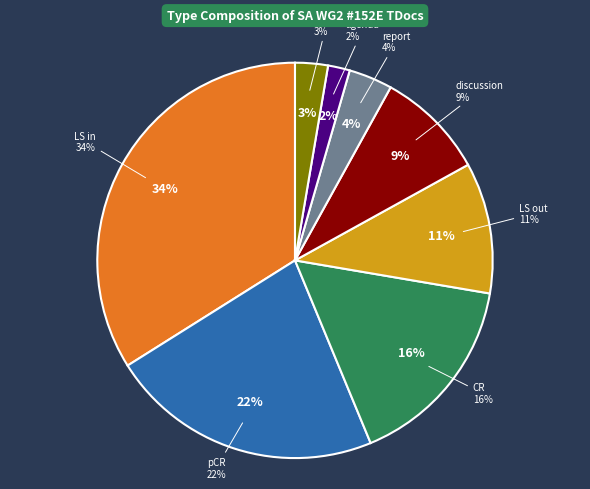

How many segments does this pie chart have?

8